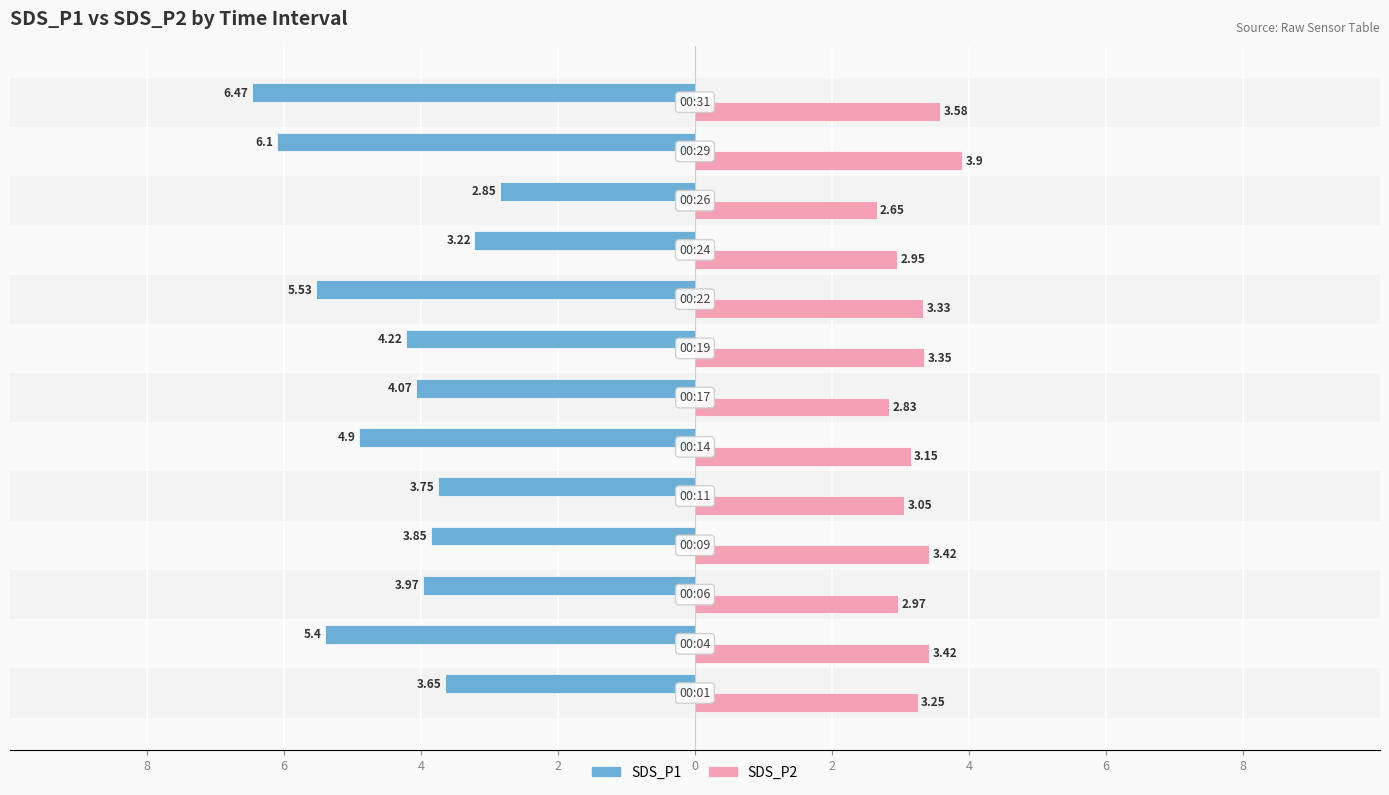

Is the value of SDS_P1 at 8 greater than the value of SDS_P2 at 0?

No